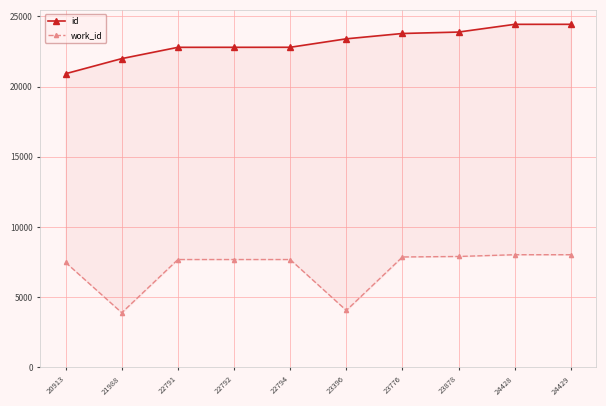

What are all the series names shown in the legend?

id, work_id